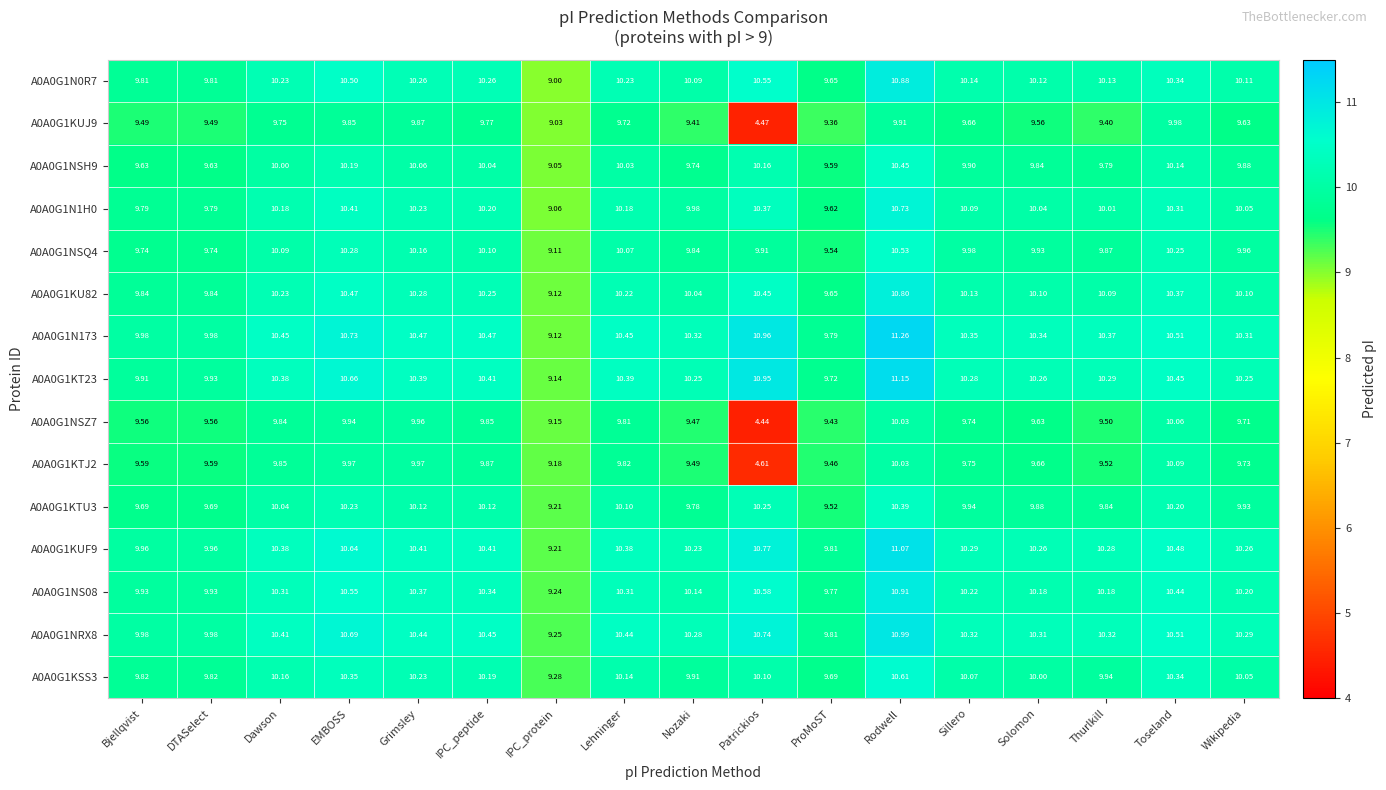

Where does the A0A0G1KTJ2 series first go above 9?

Bjellqvist